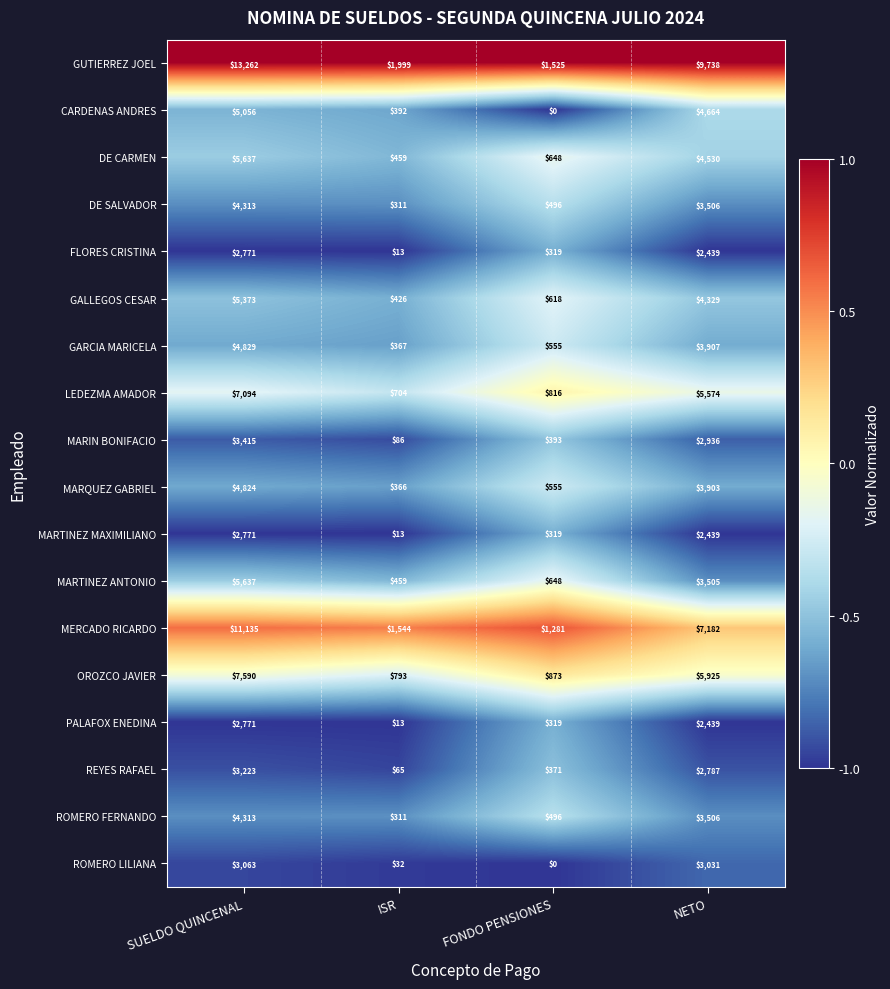

True or false: GUTIERREZ JOEL has a value of 13262 at SUELDO QUINCENAL.

True